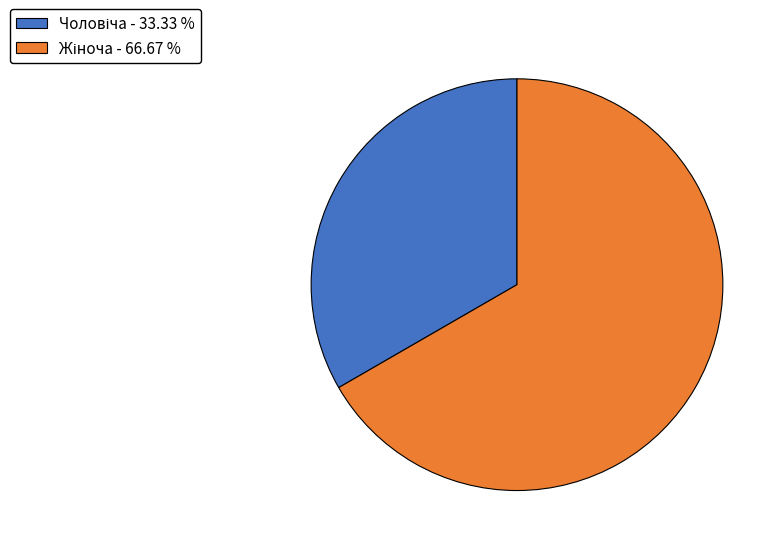

Is there a majority slice in this chart?

Yes